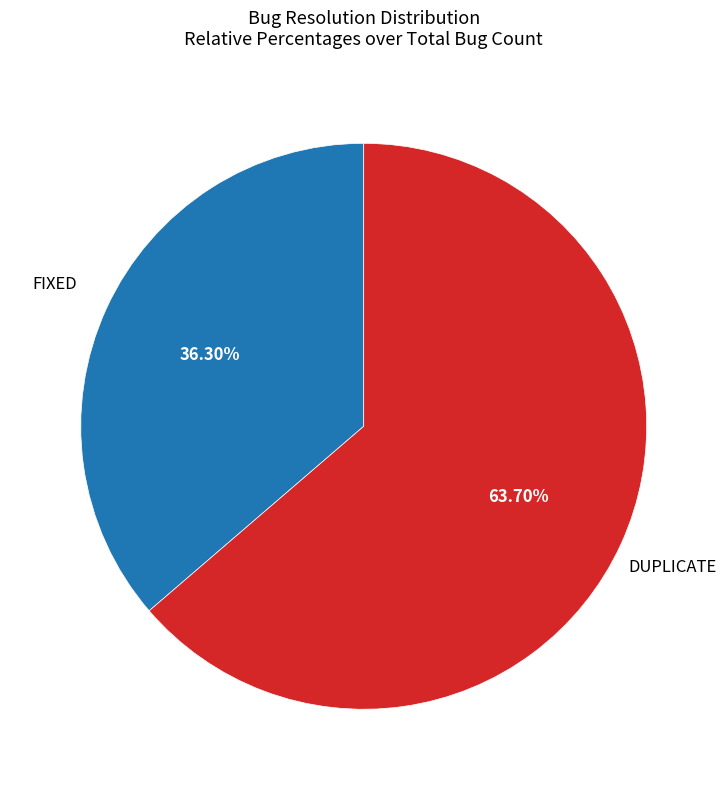

Is there any slice that represents more than half of the pie?

Yes